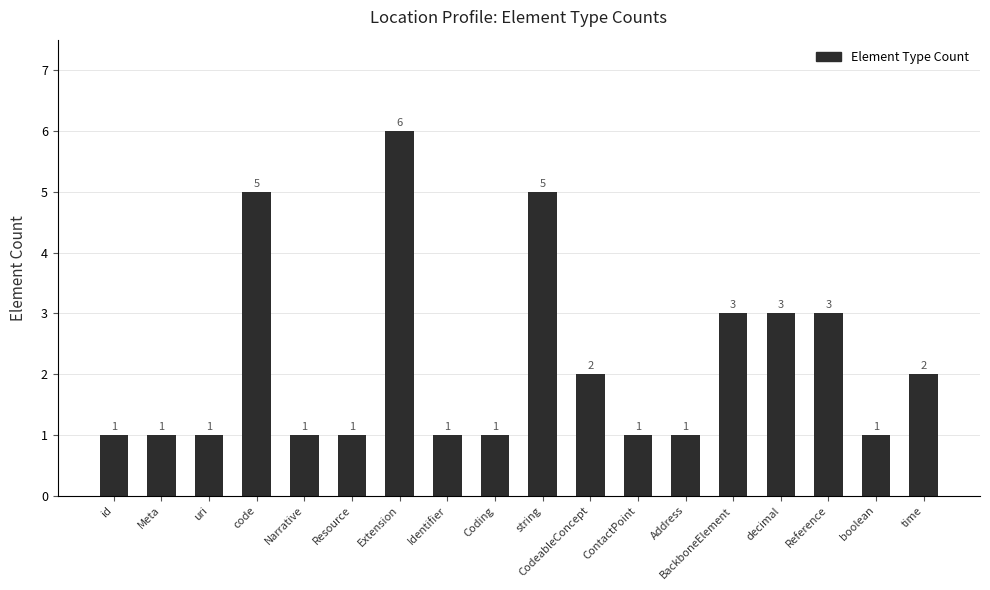

What is the minimum value shown in the chart?

1